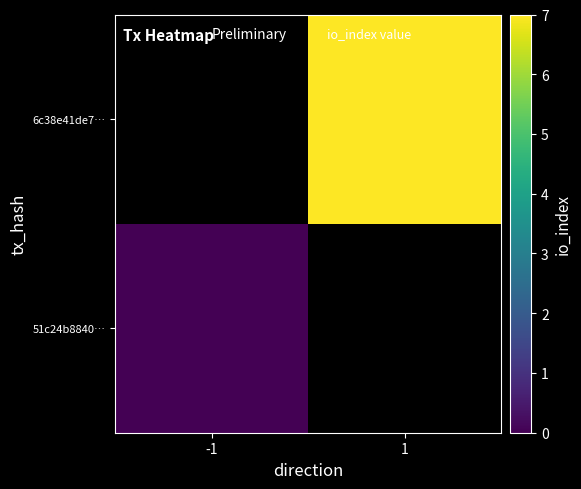

Rank the categories by 6c38e41de7… value from lowest to highest.

-1, 1